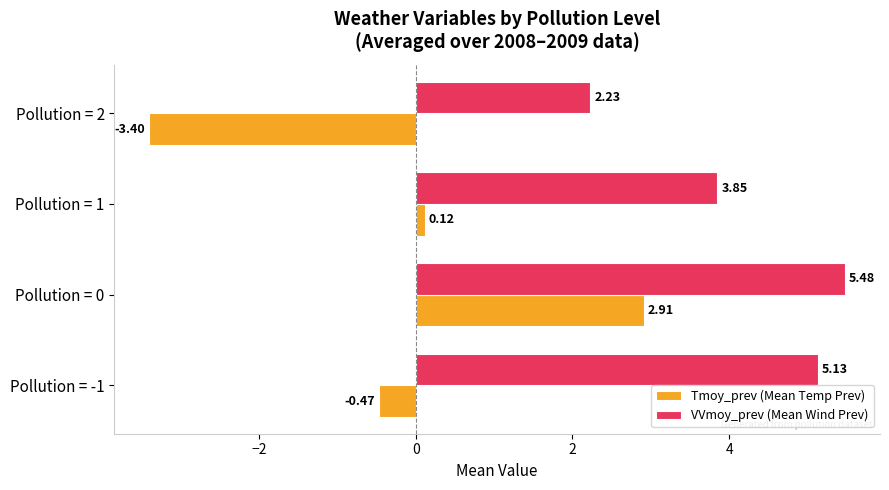

What is the difference between the maximum and minimum values in the Tmoy_prev (Mean Temp Prev) series?

6.3